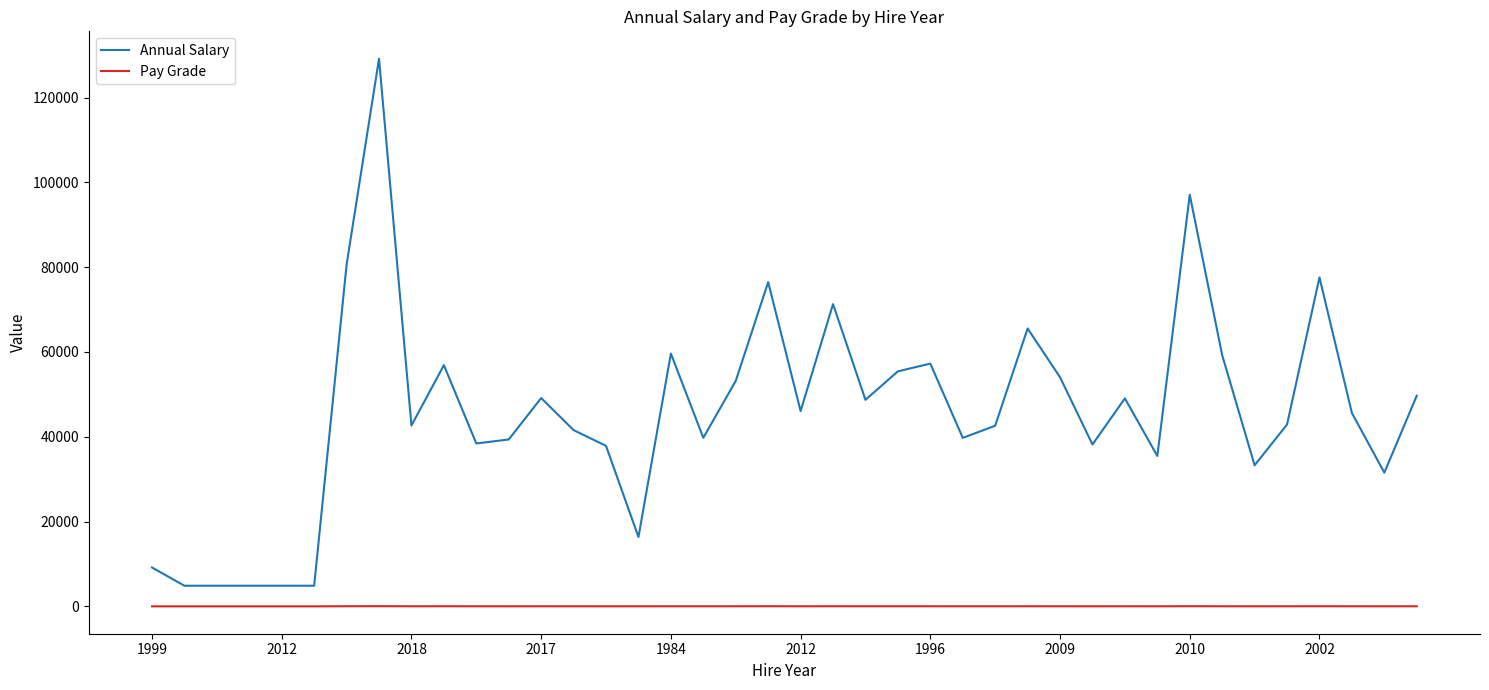

List the series in order of their overall mean, highest first.

Annual Salary, Pay Grade